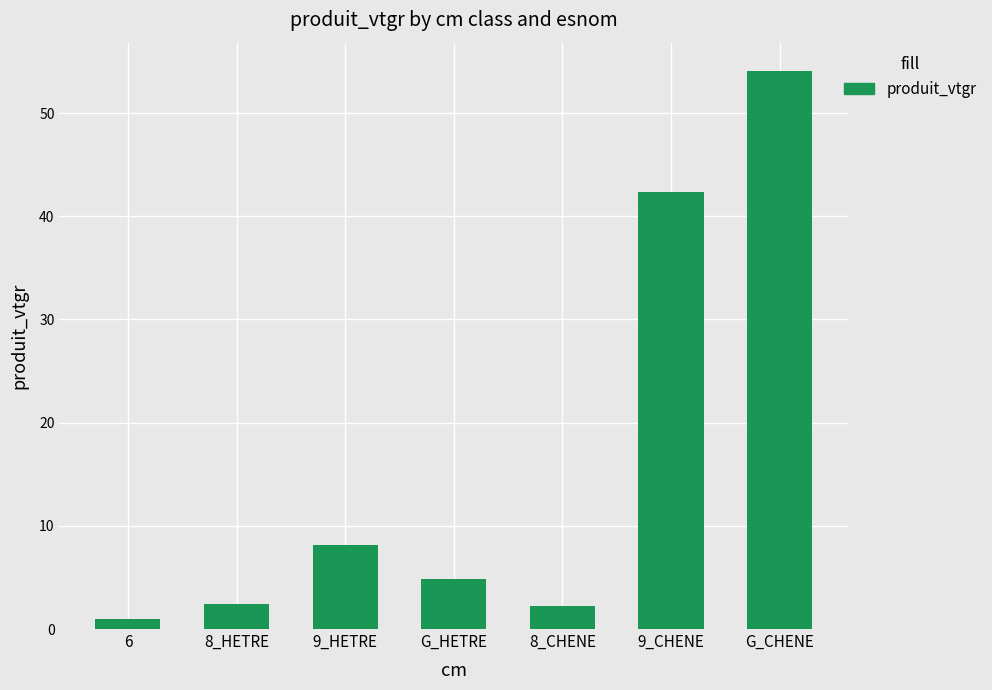

The chart shows a value of 24.0 at 9_CHENE. True or false?

False